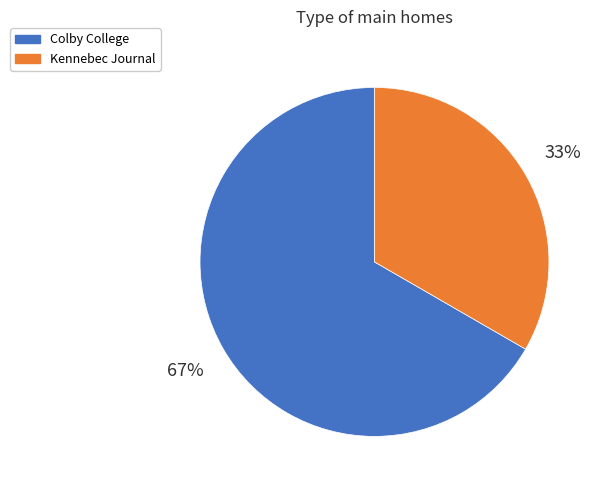

What is the majority slice?

Colby College